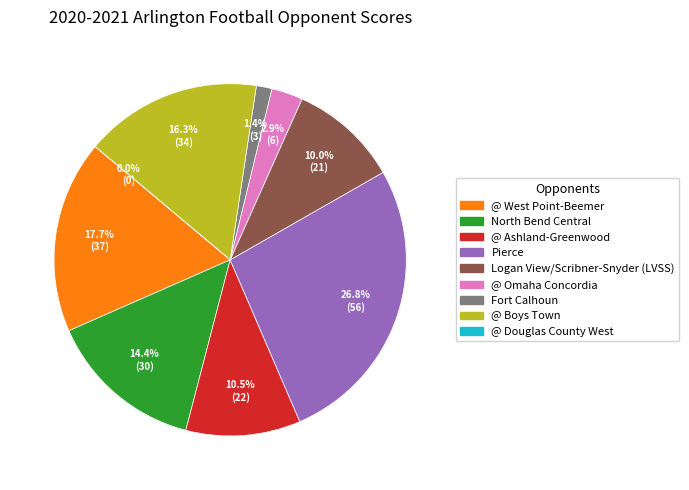

How many slices are in this pie chart?

9